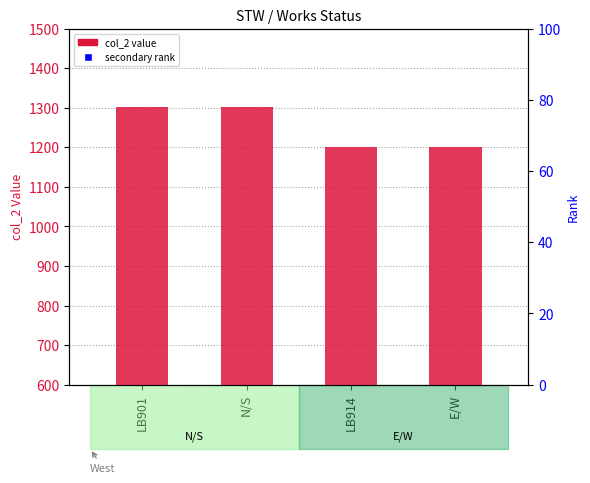

Which series contains the lowest Y value?

col_2 value